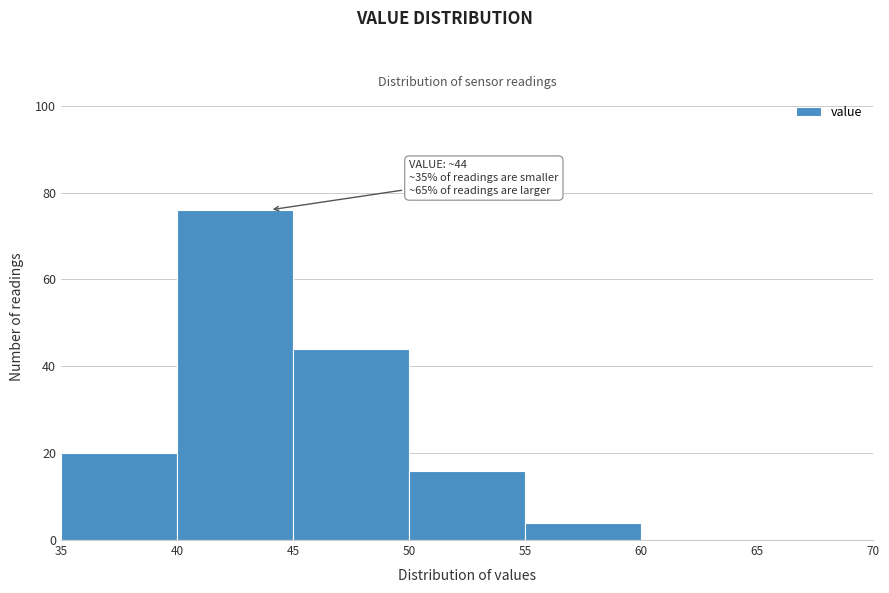

Which range on the x-axis has the tallest bar?

40 to 45